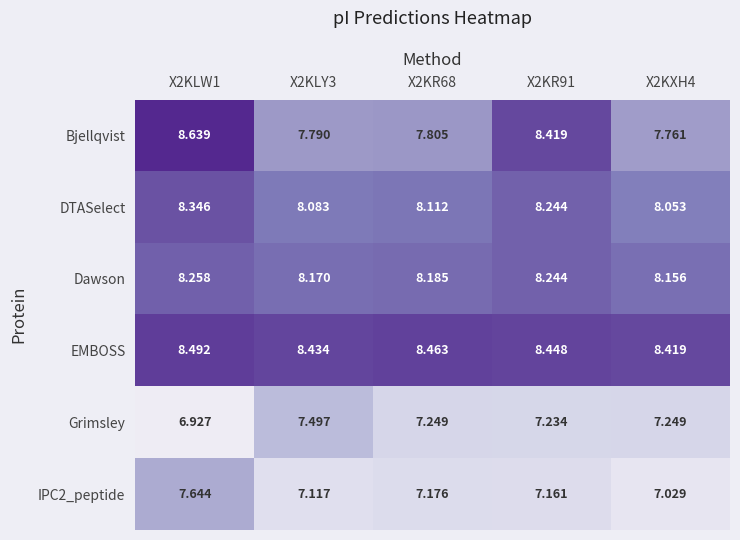

Which series has the largest range (max minus min)?

Bjellqvist